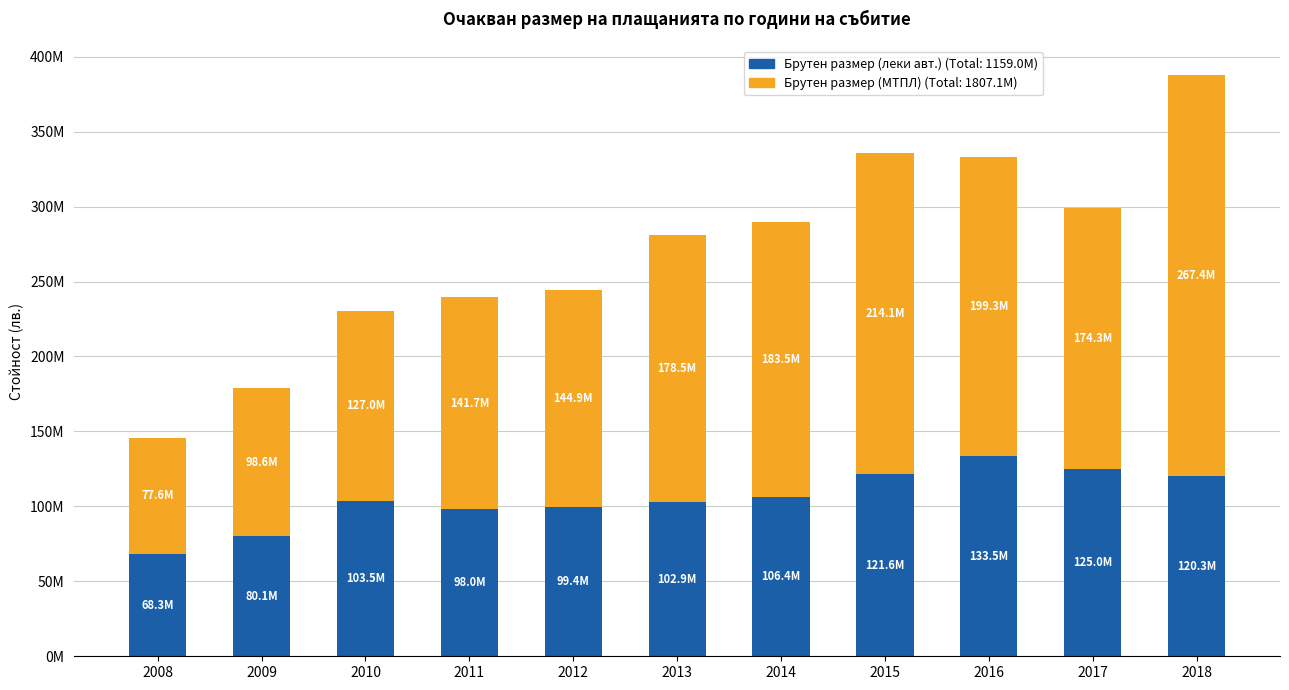

Are the bars grouped side by side (vs. stacked)?

No